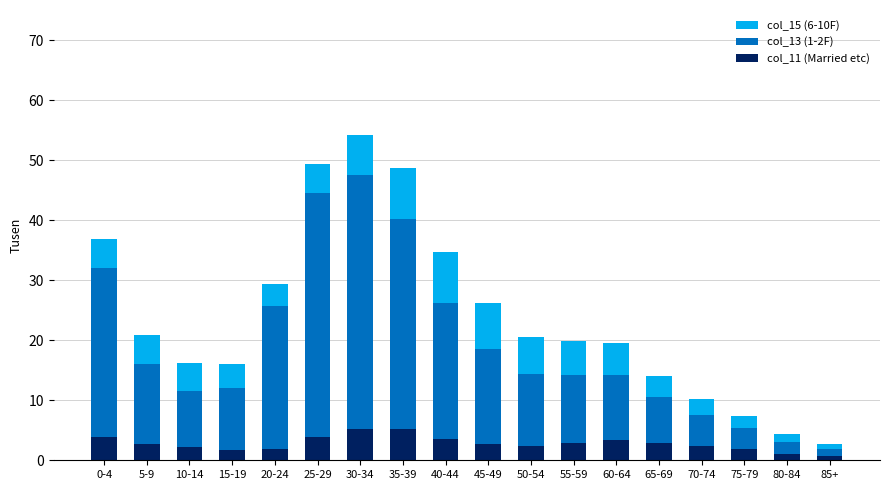

What is the difference between the maximum and minimum values in the col_11 (Married etc) series?

4.4